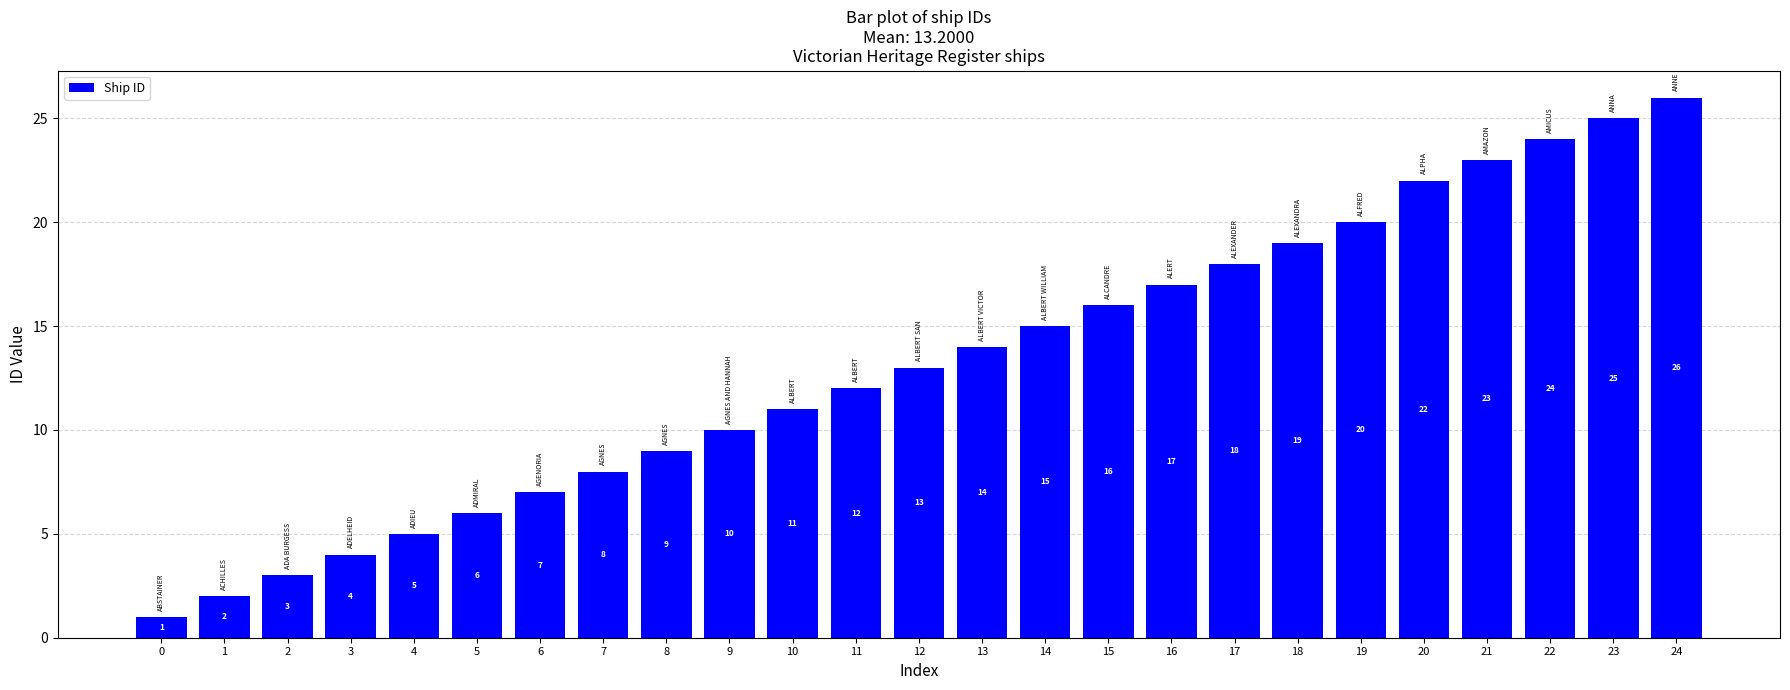

What is the maximum value shown in the chart?

26